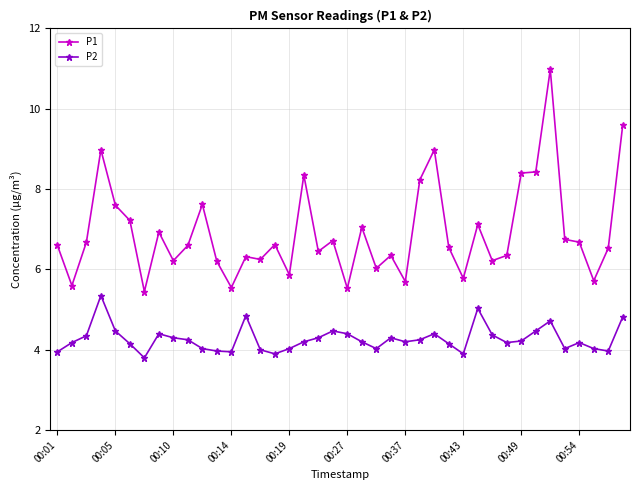

List the series in order of their overall mean, highest first.

P1, P2